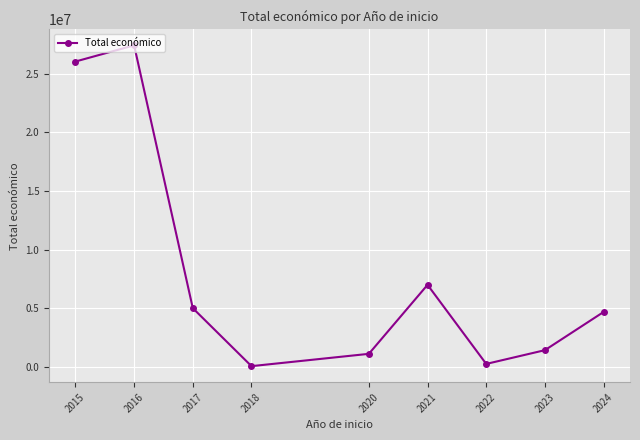

What is the ratio of the value at 2020 to the value at 2018?

22.0